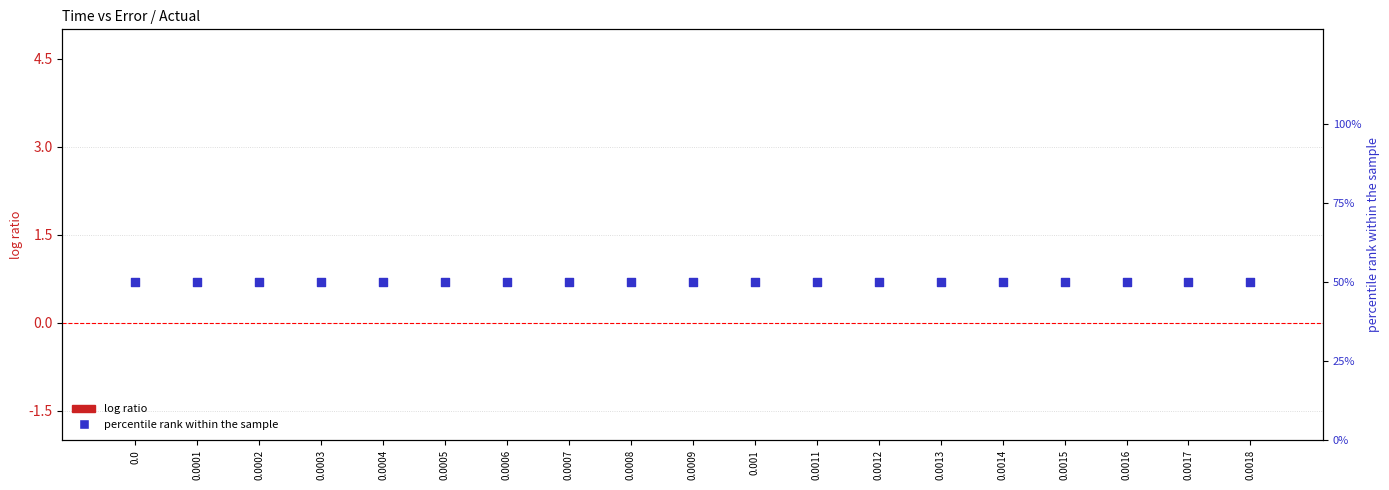

Which series reaches the maximum Y coordinate?

percentile rank within the sample